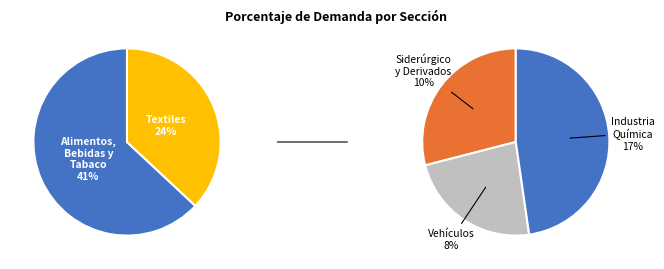

To the nearest percent, what is the combined percentage of Industria Química and Vehículos?

25%